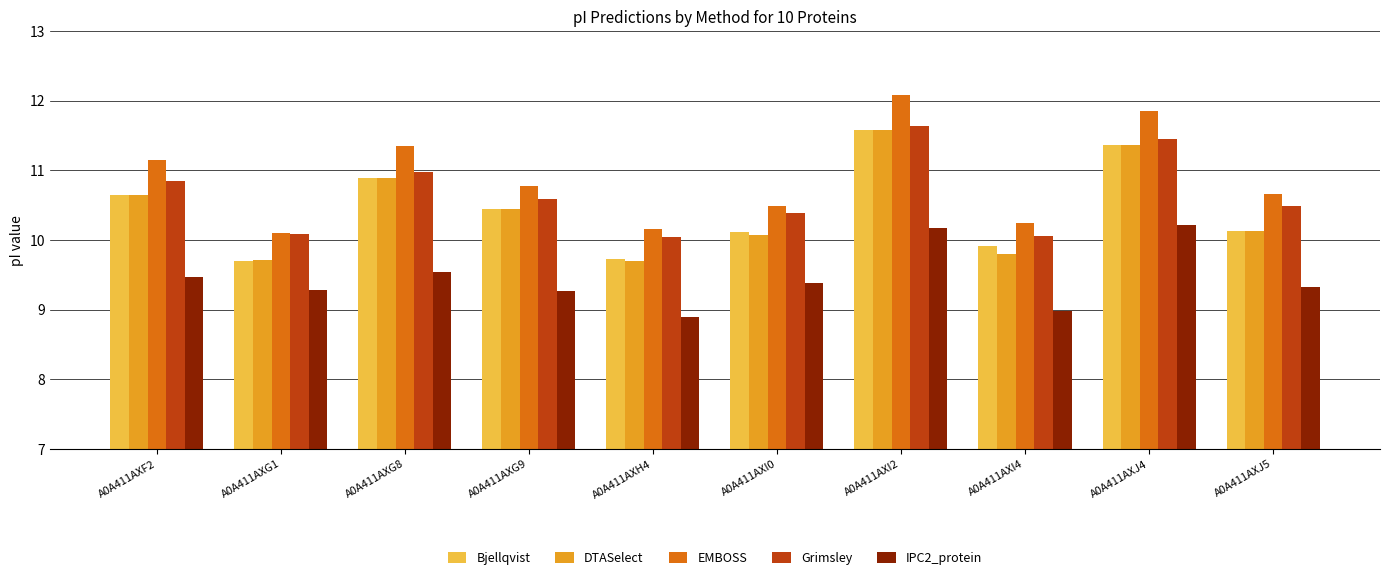

What are all the series names shown in the legend?

Bjellqvist, DTASelect, EMBOSS, Grimsley, IPC2_protein